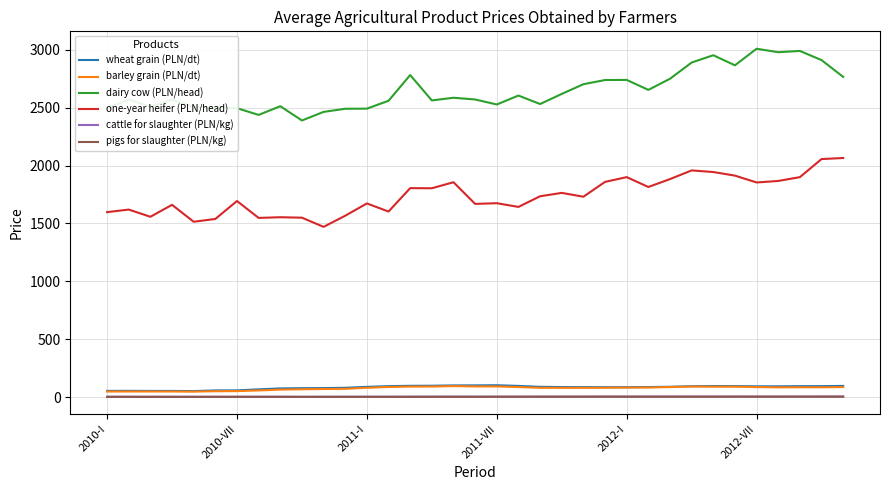

Does the chart have visible grid lines?

Yes